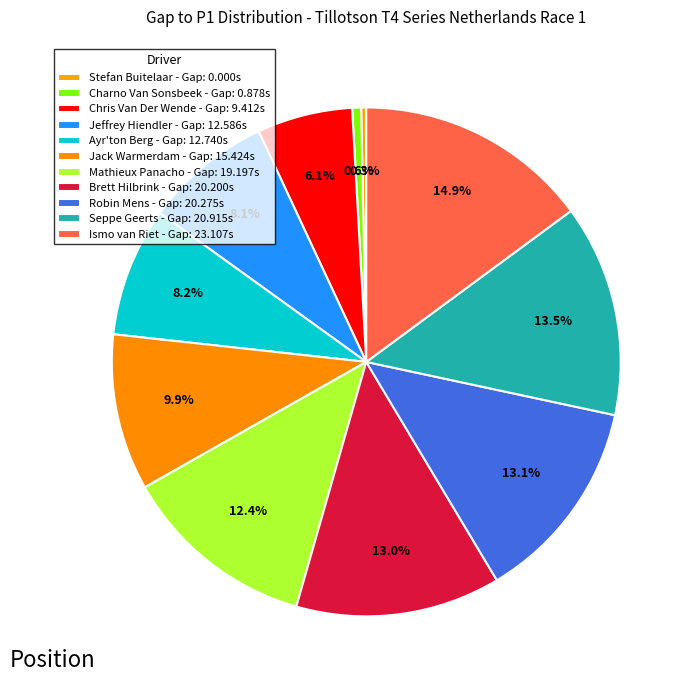

To the nearest percent, what is the difference between the largest and smallest slice percentages?

15%